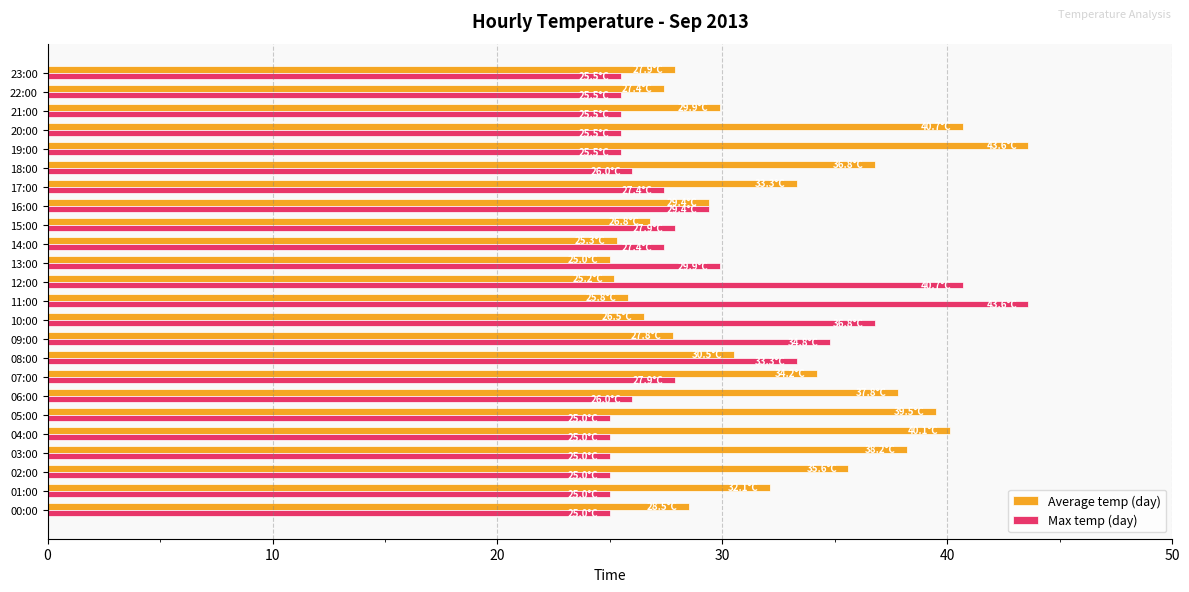

What is the sum of all Max temp (day) values?

688.6